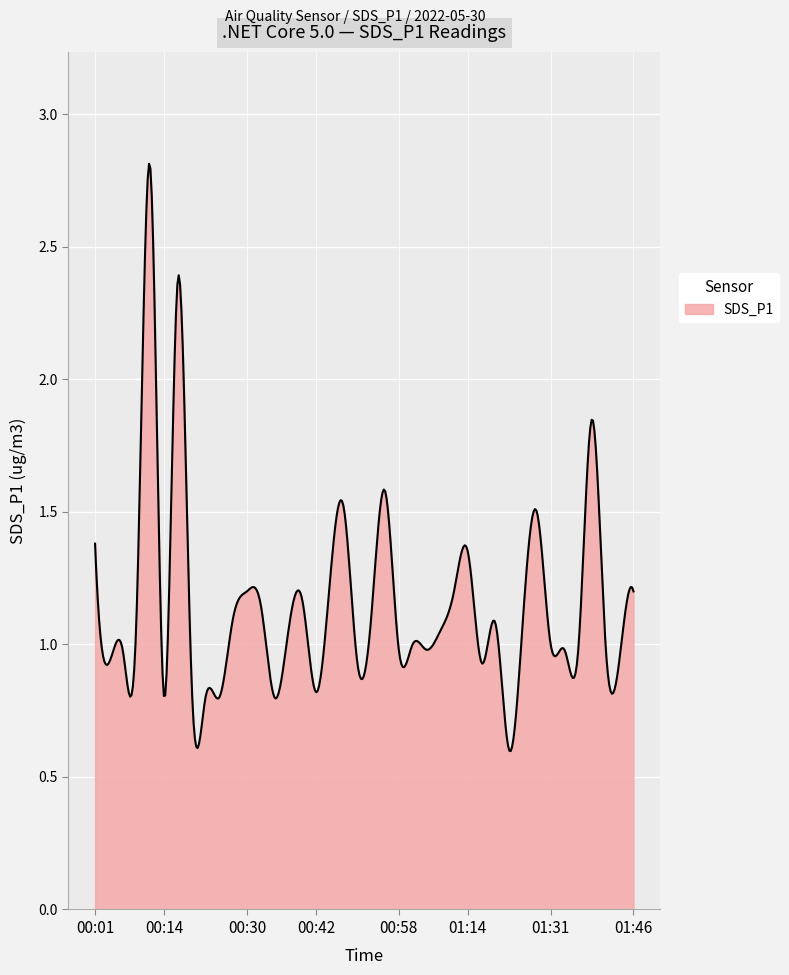

What is the difference between the maximum and minimum values?

2.2